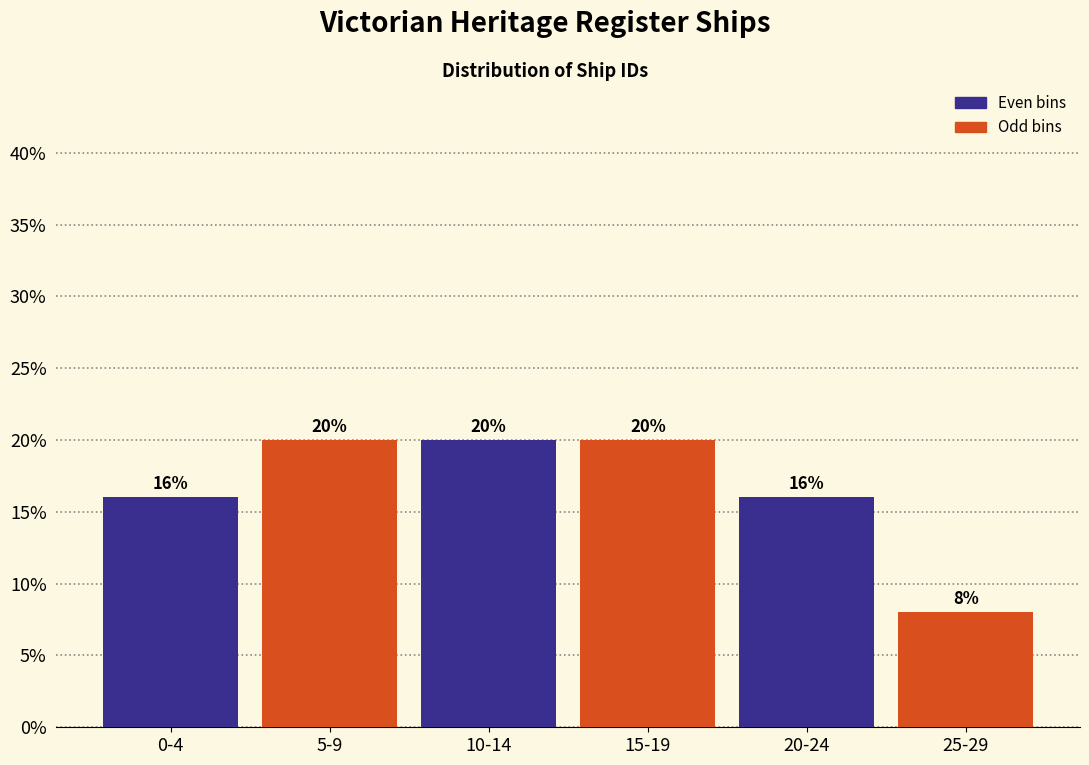

Reading left to right, extract all data points from this chart.

0-4=16	5-9=20	10-14=20	15-19=20	20-24=16	25-29=8